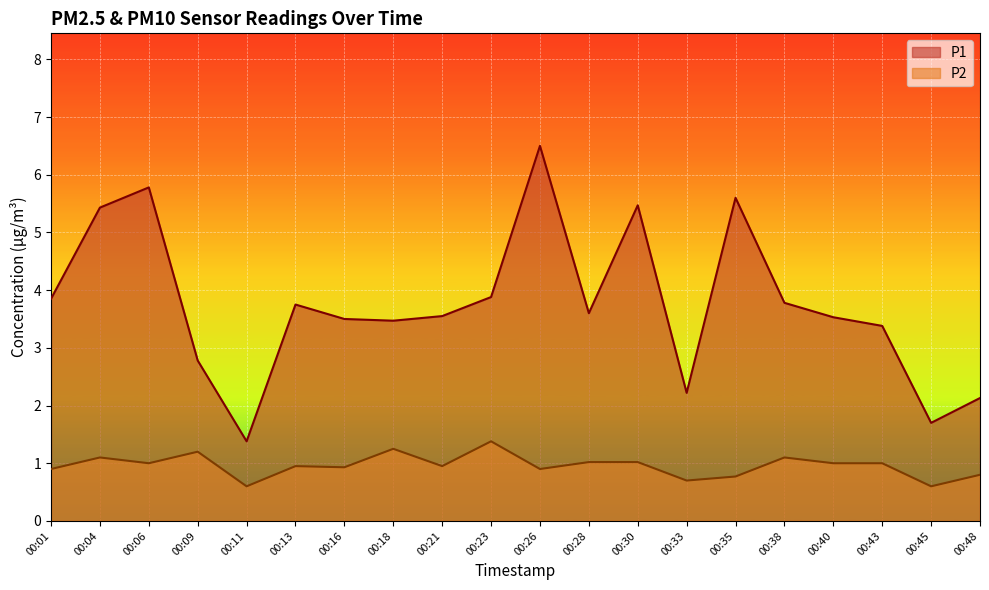

True or false: P2 has a value of 1.3 at 00:35.

False